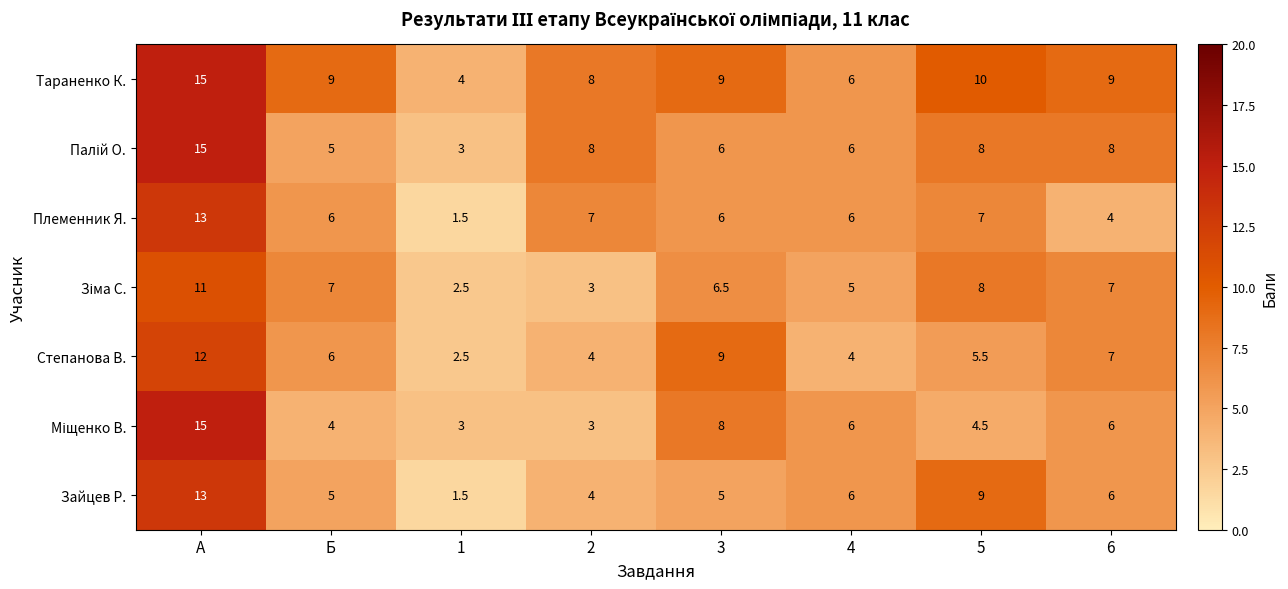

What is the maximum value shown in the chart?

15.0